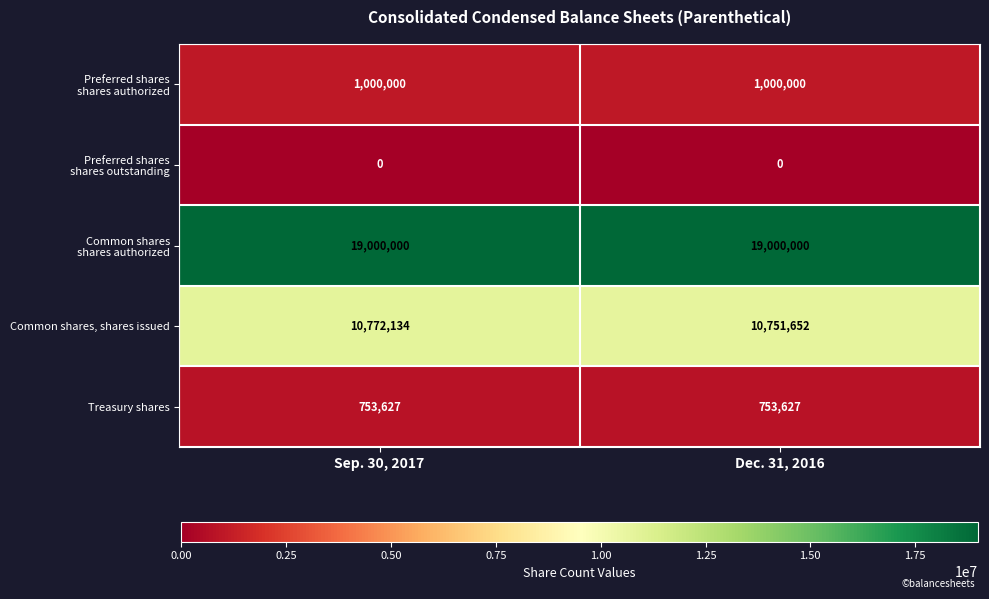

What is the spread (max minus min) of values at Dec. 31, 2016?

19000000